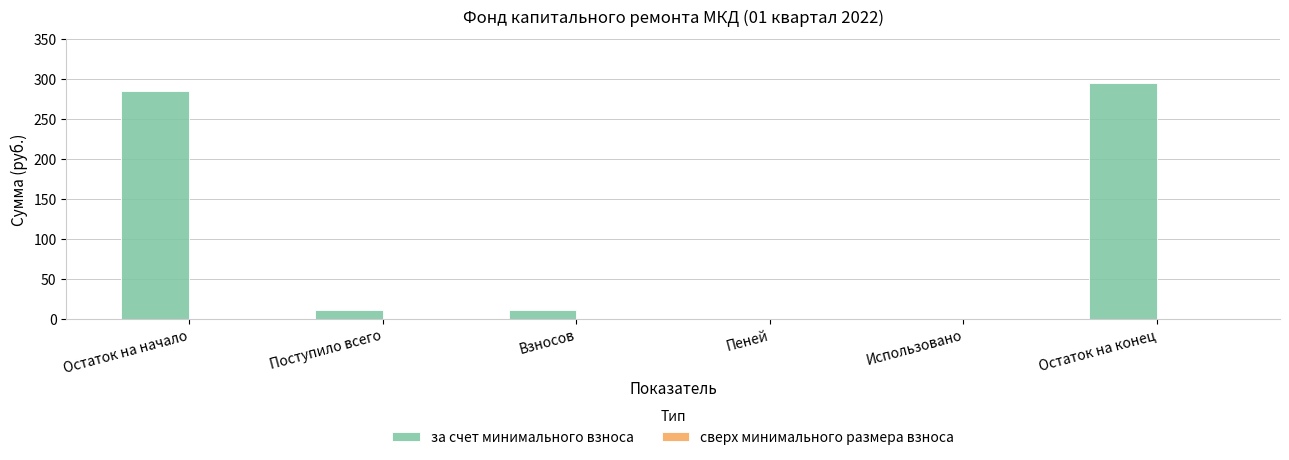

What is the sum of the values at Поступило всего and Использовано?

10.5